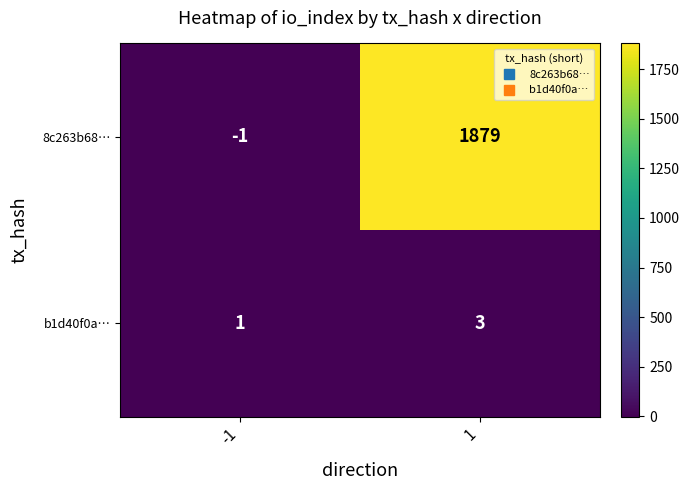

Reading left to right, what are all the values shown in this chart?

8c263b68…: -1=-1	1=1879
b1d40f0a…: -1=1	1=3